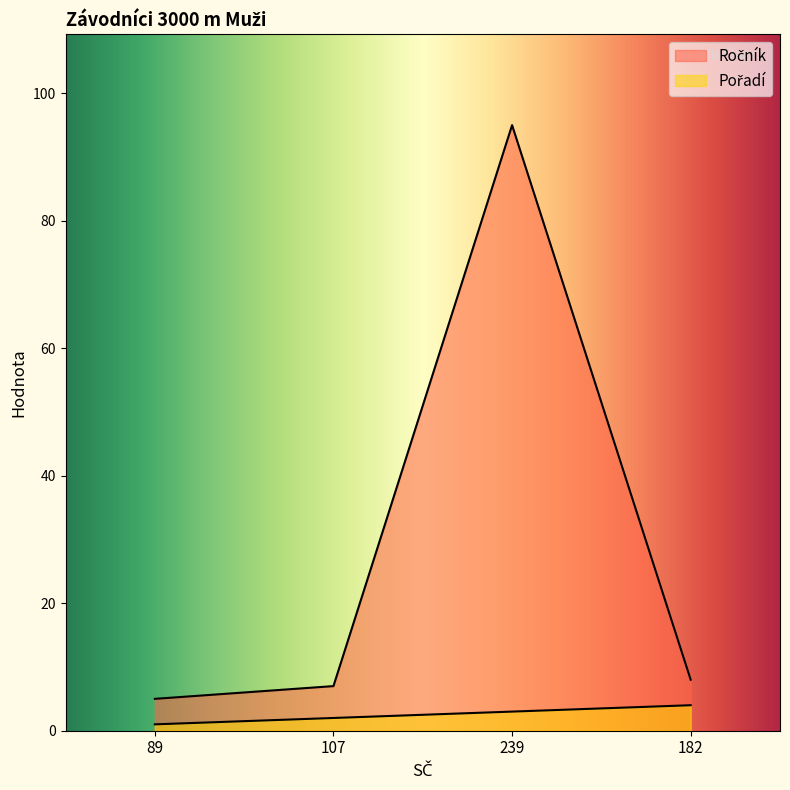

True or false: Pořadí and Ročník cross at least once.

False